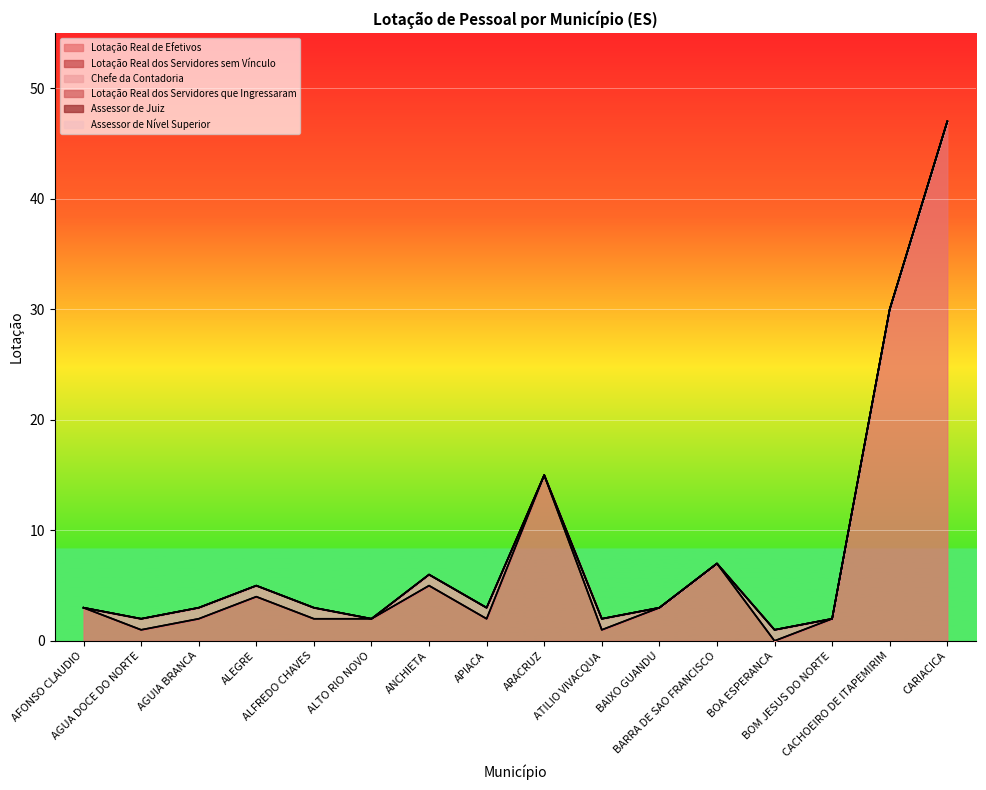

Which category has the lowest value in the Chefe da Contadoria series?

AFONSO CLAUDIO